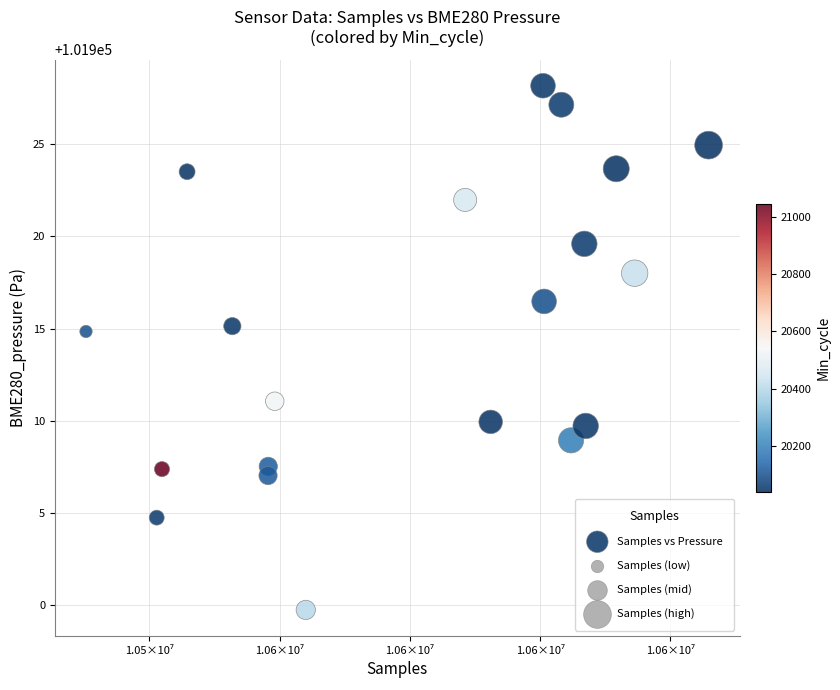

What is the range of X values (max minus min)?

95570.0